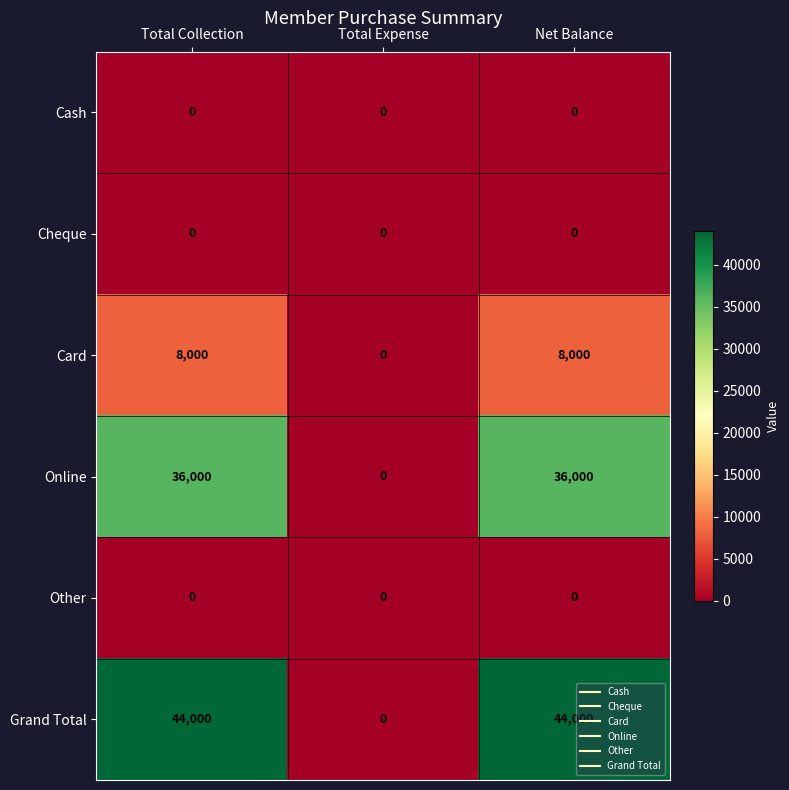

Which series changed the most between Total Expense and Net Balance?

Grand Total